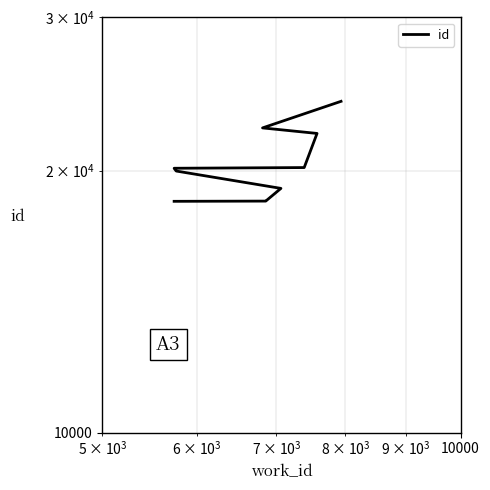

The chart shows a value of 7065 at 6. True or false?

False